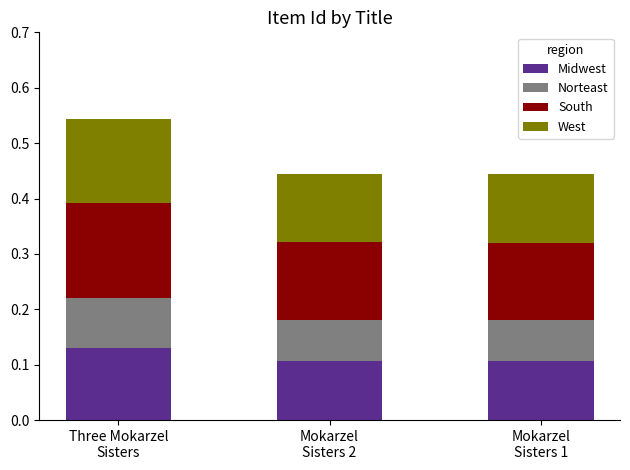

How many bars are there in total?

3